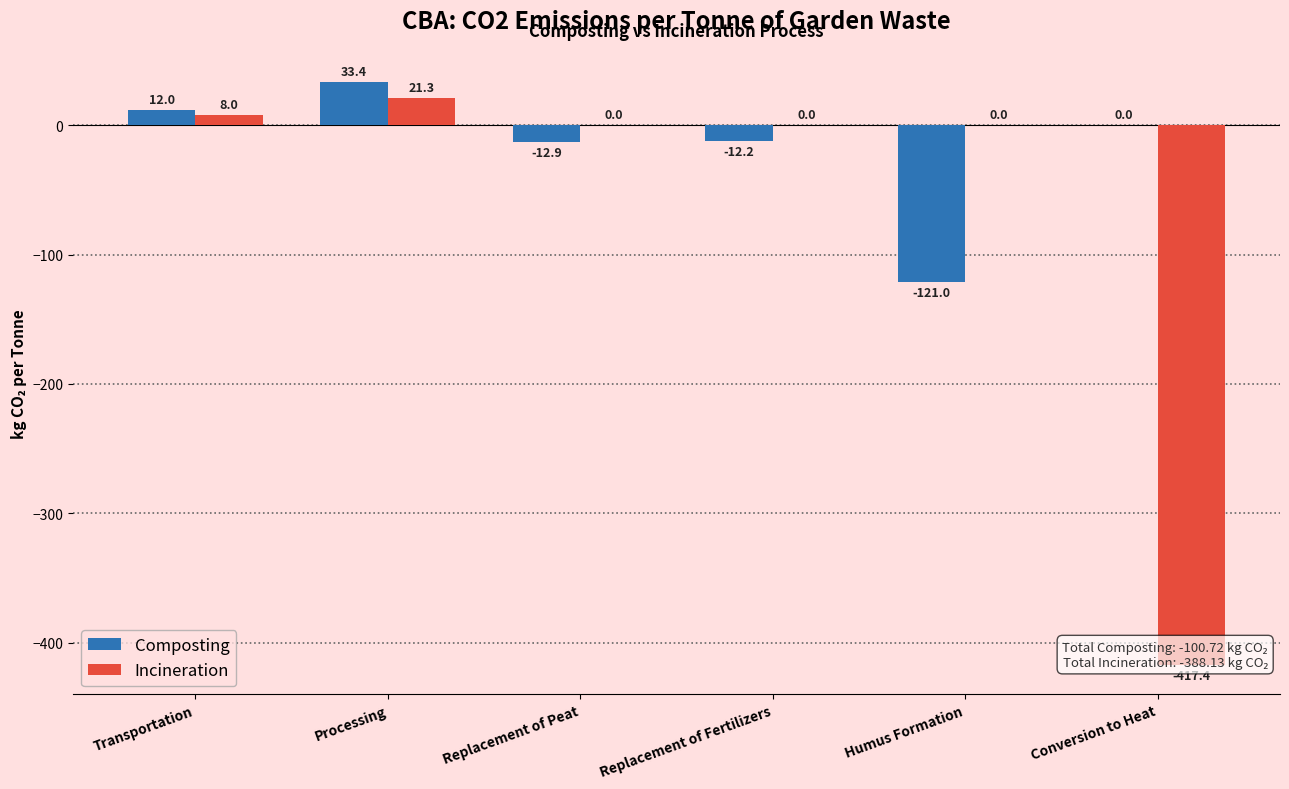

What is the sum of all Composting values?

-100.7